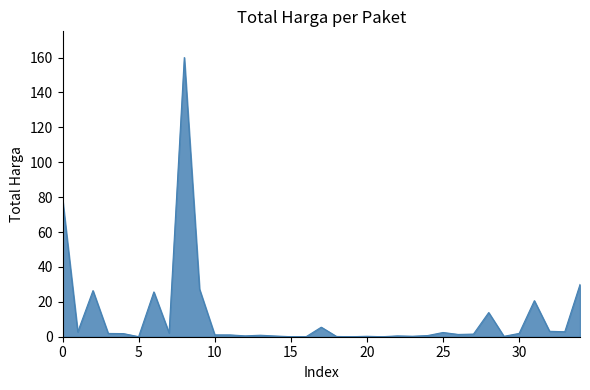

What is the difference between the maximum and minimum values?

160.0